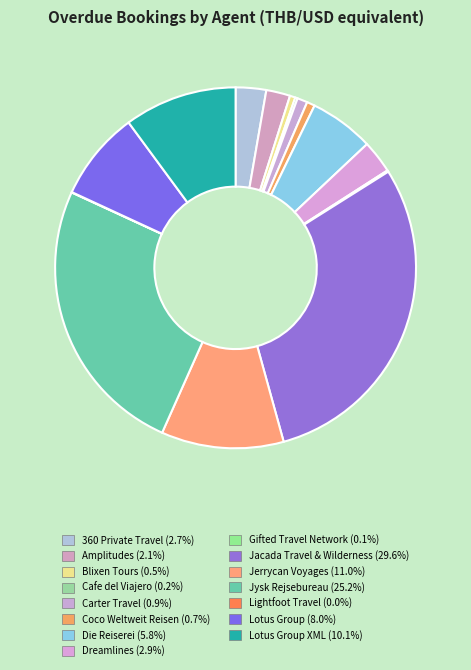

Count the number of slices in the pie.

15